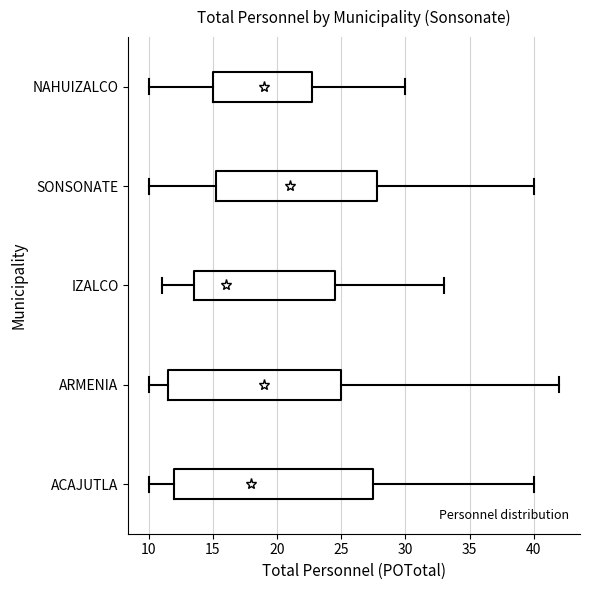

Reading bottom to top, read every box against the x-axis: the position of its median line, the range the box covers, and the ends of its whiskers. The values are not printed on the chart, so give them approximately, as read against the axis.

ACAJUTLA: median 18.0, box 12.0 to 27.5, whiskers 10.0 to 40.0
ARMENIA: median 19.0, box 11.5 to 25.0, whiskers 10.0 to 42.0
IZALCO: median 16.0, box 13.5 to 24.5, whiskers 11.0 to 33.0
SONSONATE: median 21.0, box 15.5 to 28.0, whiskers 10.0 to 40.0
NAHUIZALCO: median 19.0, box 15.0 to 23.0, whiskers 10.0 to 30.0